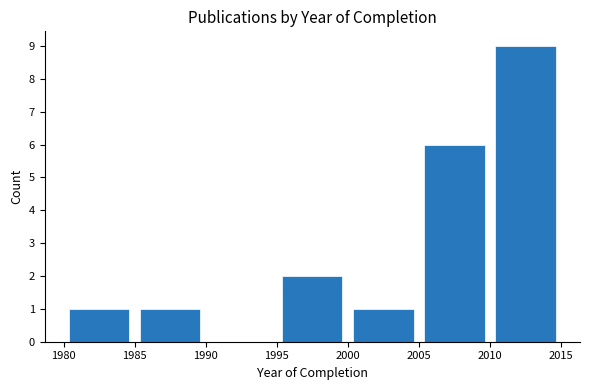

What is the height of the bar covering 2000 to 2005 on the x-axis? The values are not printed on the chart, so give them approximately, as read against the axis.

1